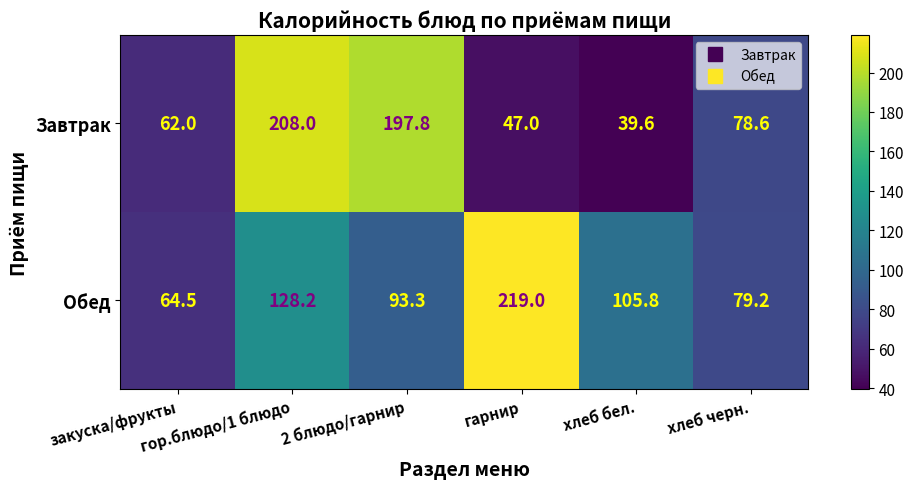

What is the difference between the maximum and minimum values in the Завтрак series?

168.4